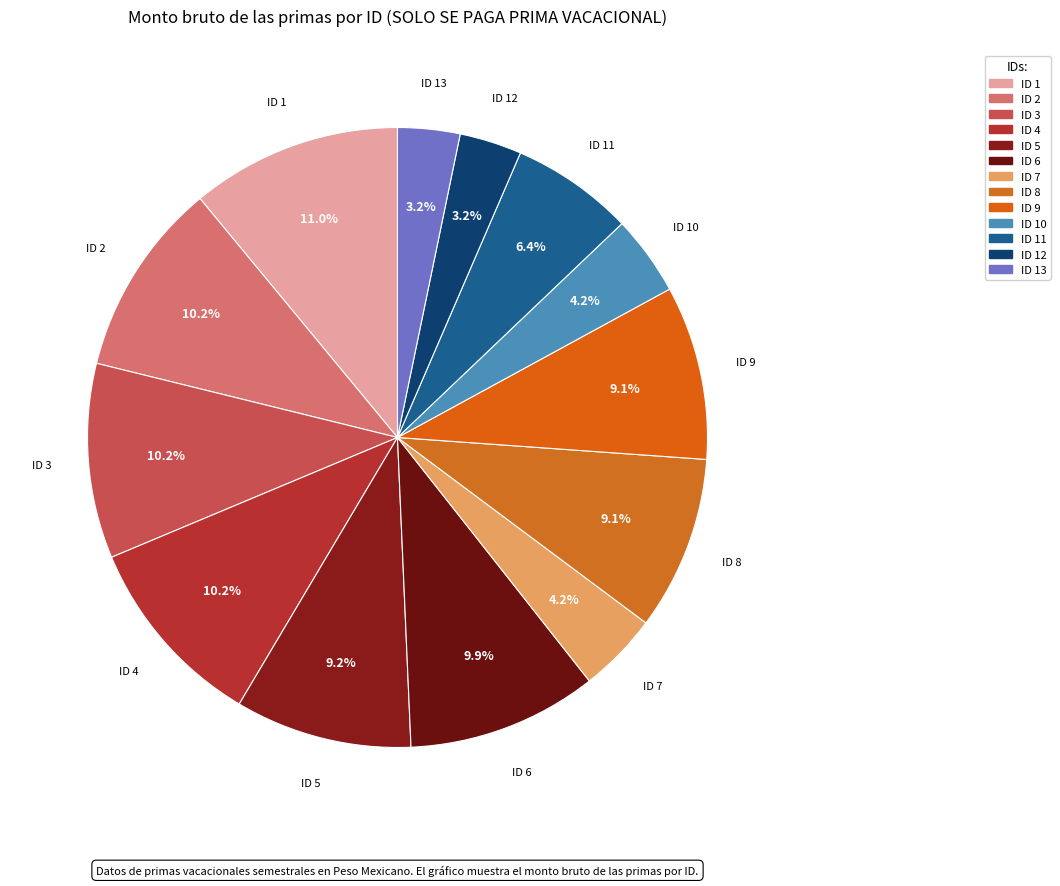

How many segments does this pie chart have?

13